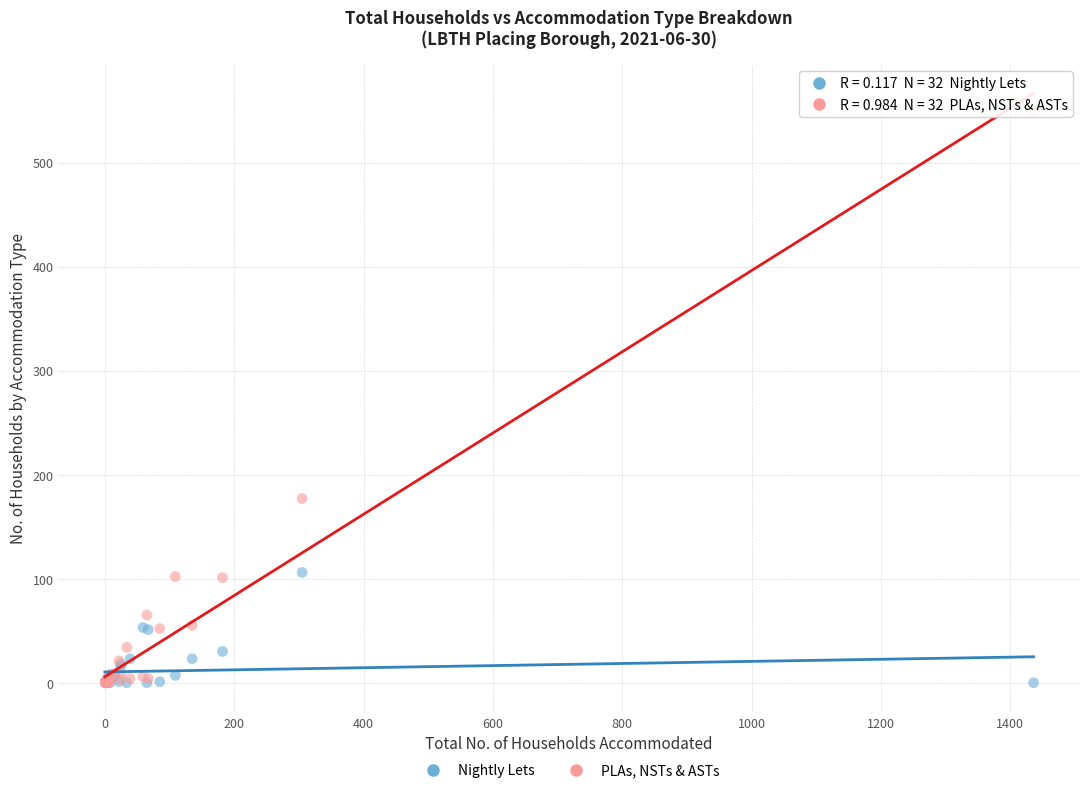

What are all the series names shown in the legend?

Nightly Lets, PLAs, NSTs & ASTs